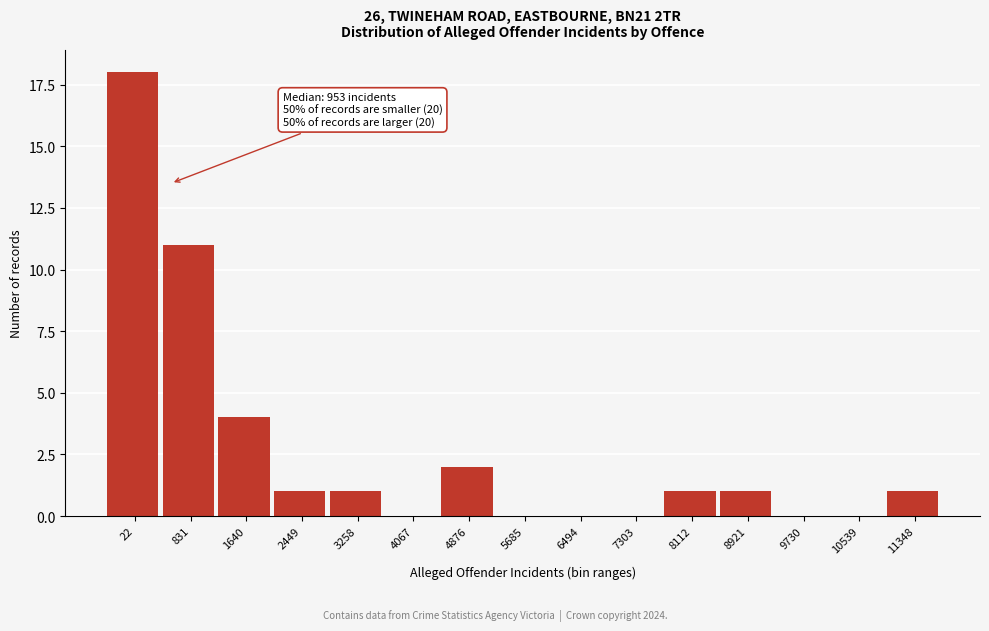

Reading left to right, what are all the values shown in this chart?

22=18	831=11	1640=4	2449=1	3258=1	4067=0	4876=2	5685=0	6494=0	7303=0	8112=1	8921=1	9730=0	10539=0	11348=1